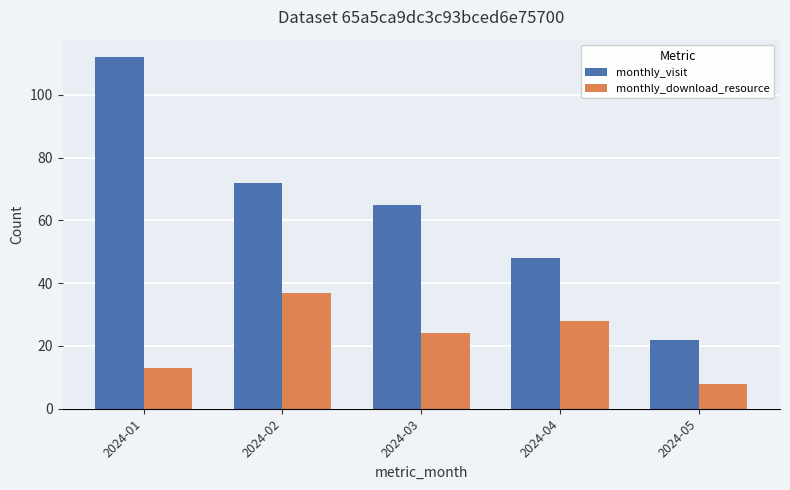

Count the monthly_download_resource values in the range 13 to 28.

3